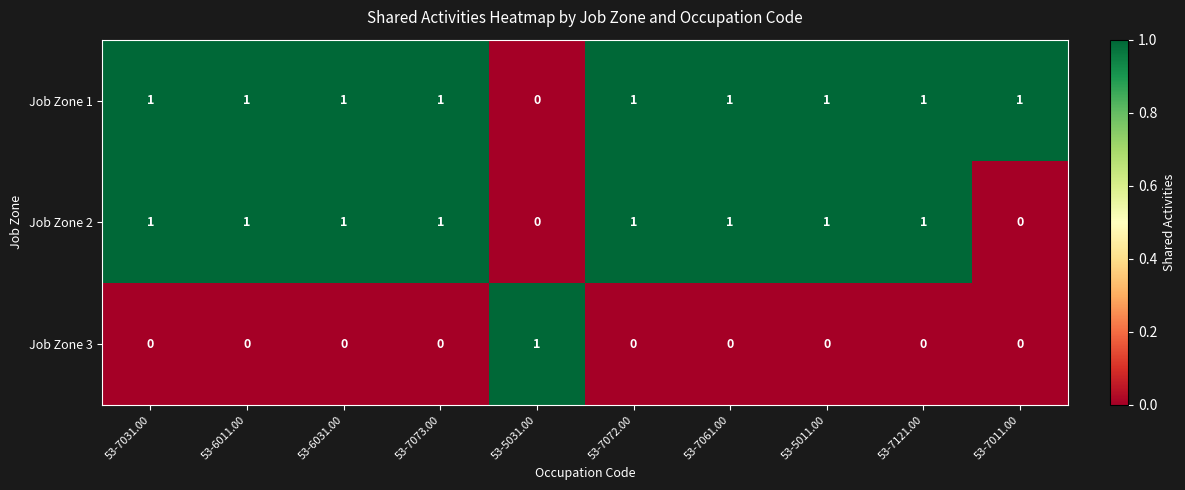

How many distinct data groups are displayed?

3